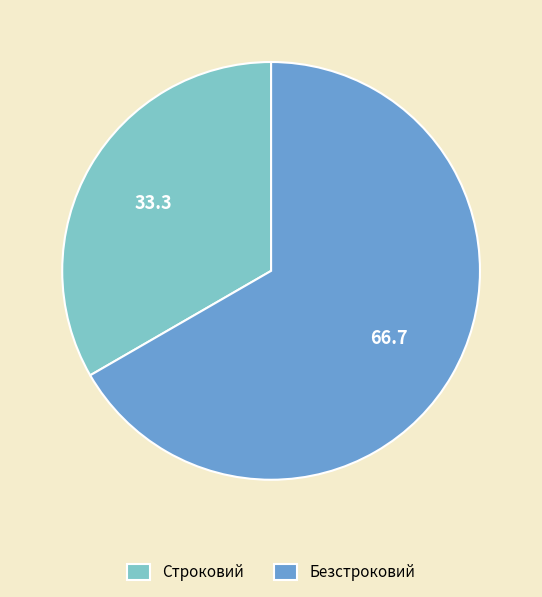

Count the number of slices in the pie.

2